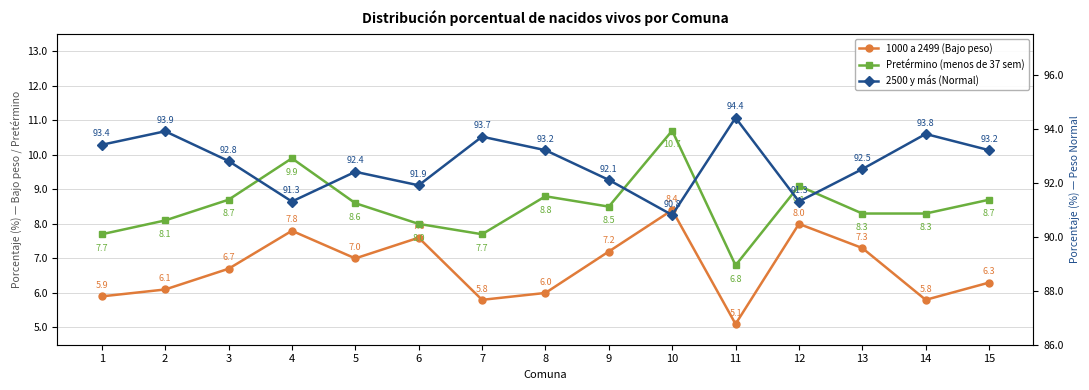

Rank the series by their maximum value, from lowest to highest.

1000 a 2499 (Bajo peso), Pretérmino (menos de 37 sem), 2500 y más (Normal)